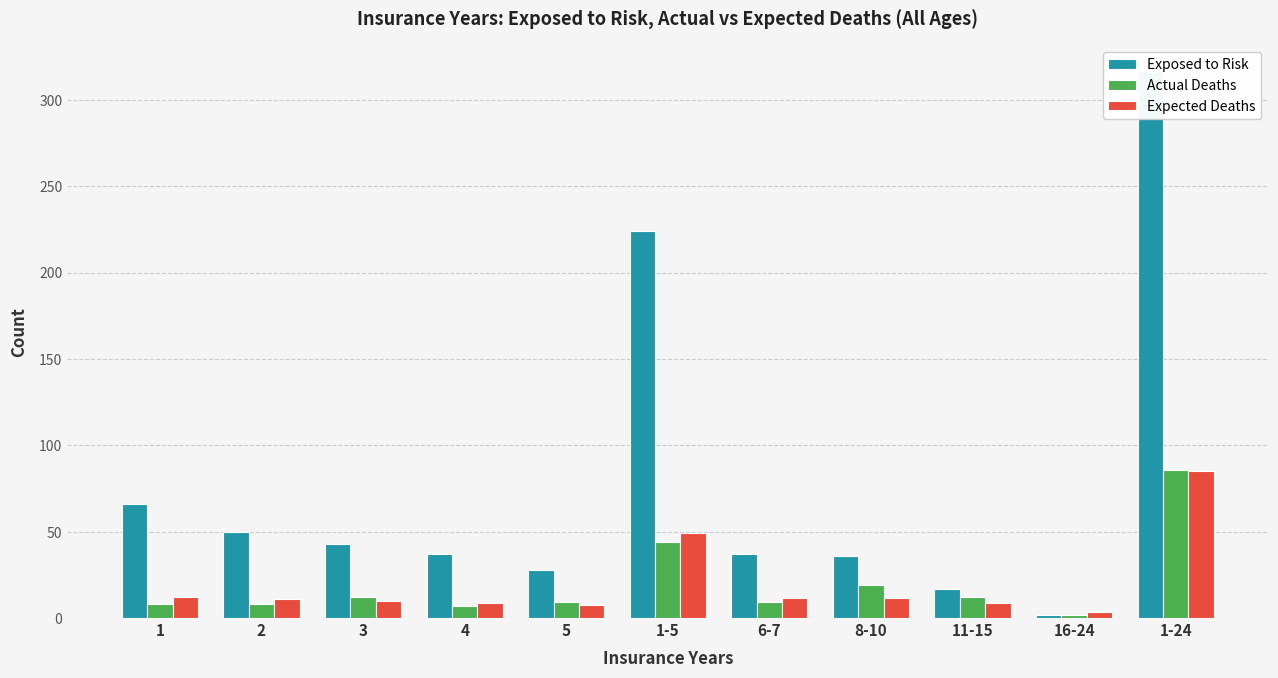

Is it true that Actual Deaths equals 19.6 at 1-24?

False